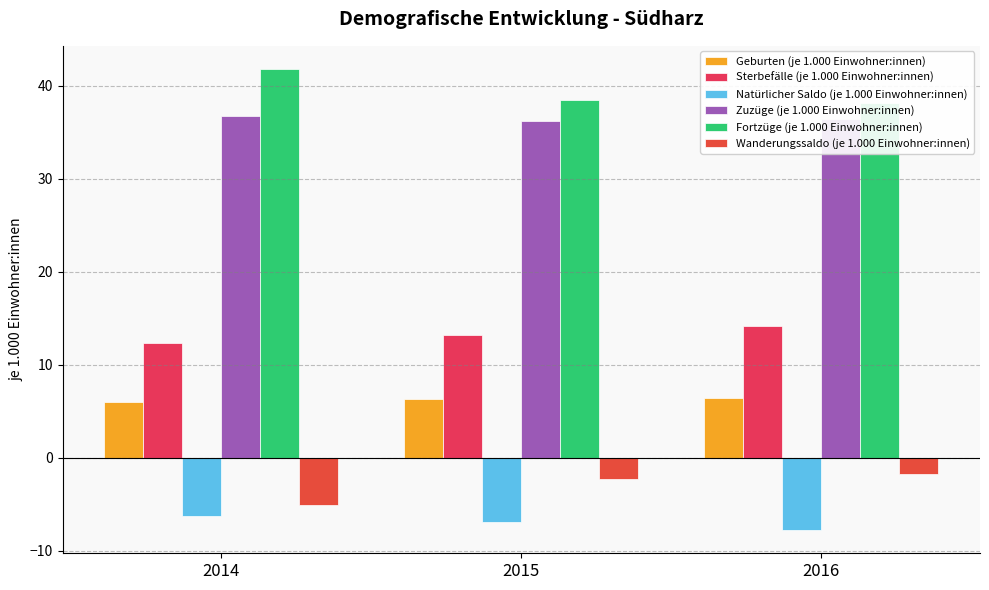

What is the sum of all Geburten (je 1.000 Einwohner:innen) values?

18.7